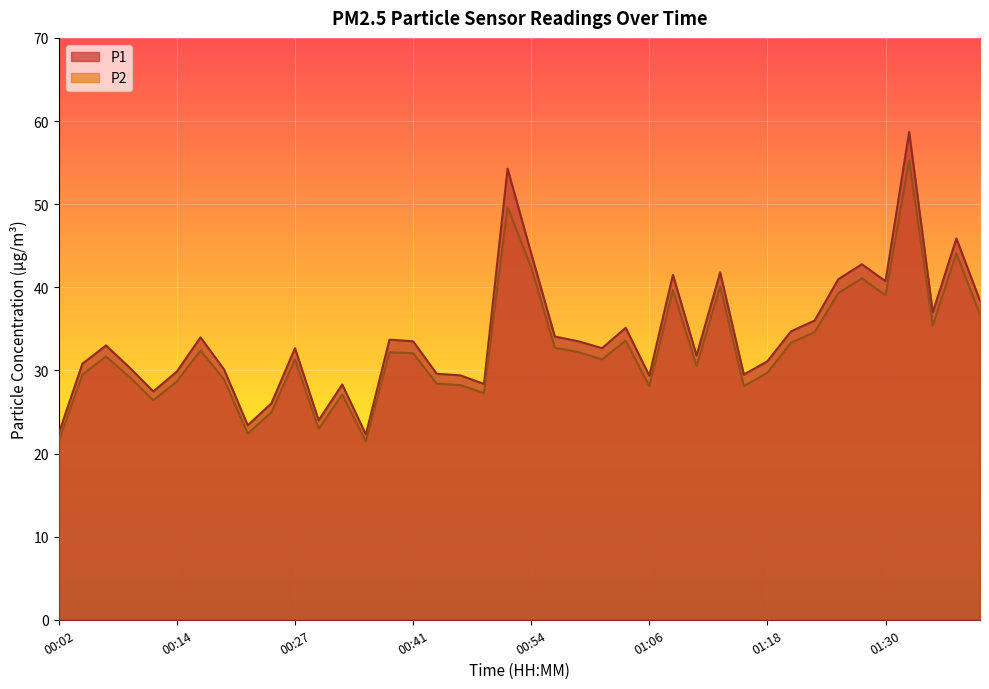

True or false: P2 and P1 intersect in this chart.

False